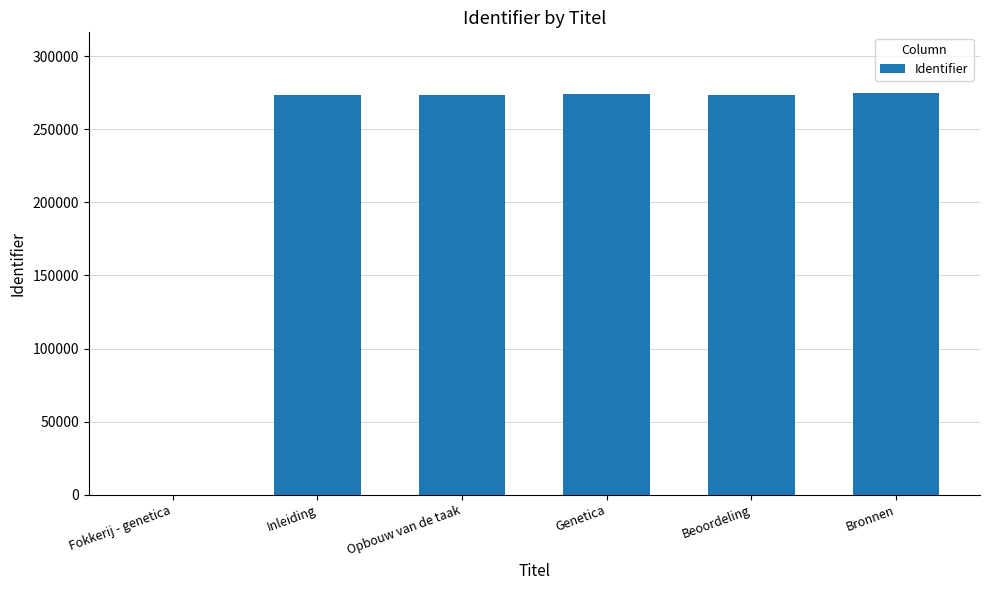

What is the maximum value shown in the chart?

275104